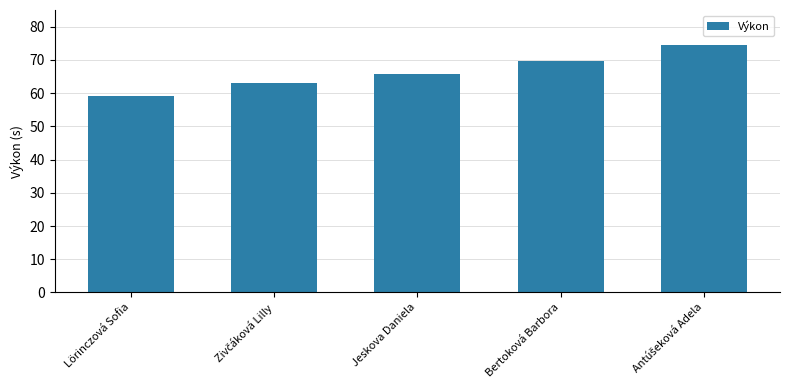

What is the average value?

66.4